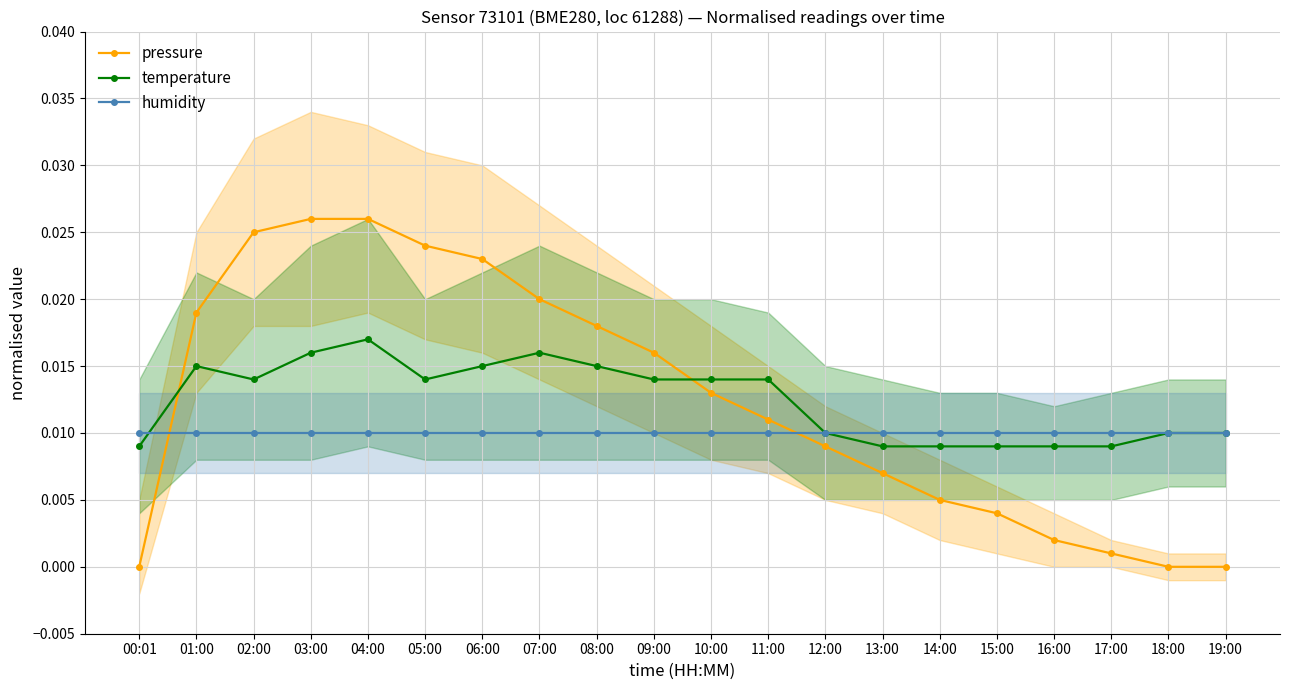

At how many categories does at least one series exceed 0?

20